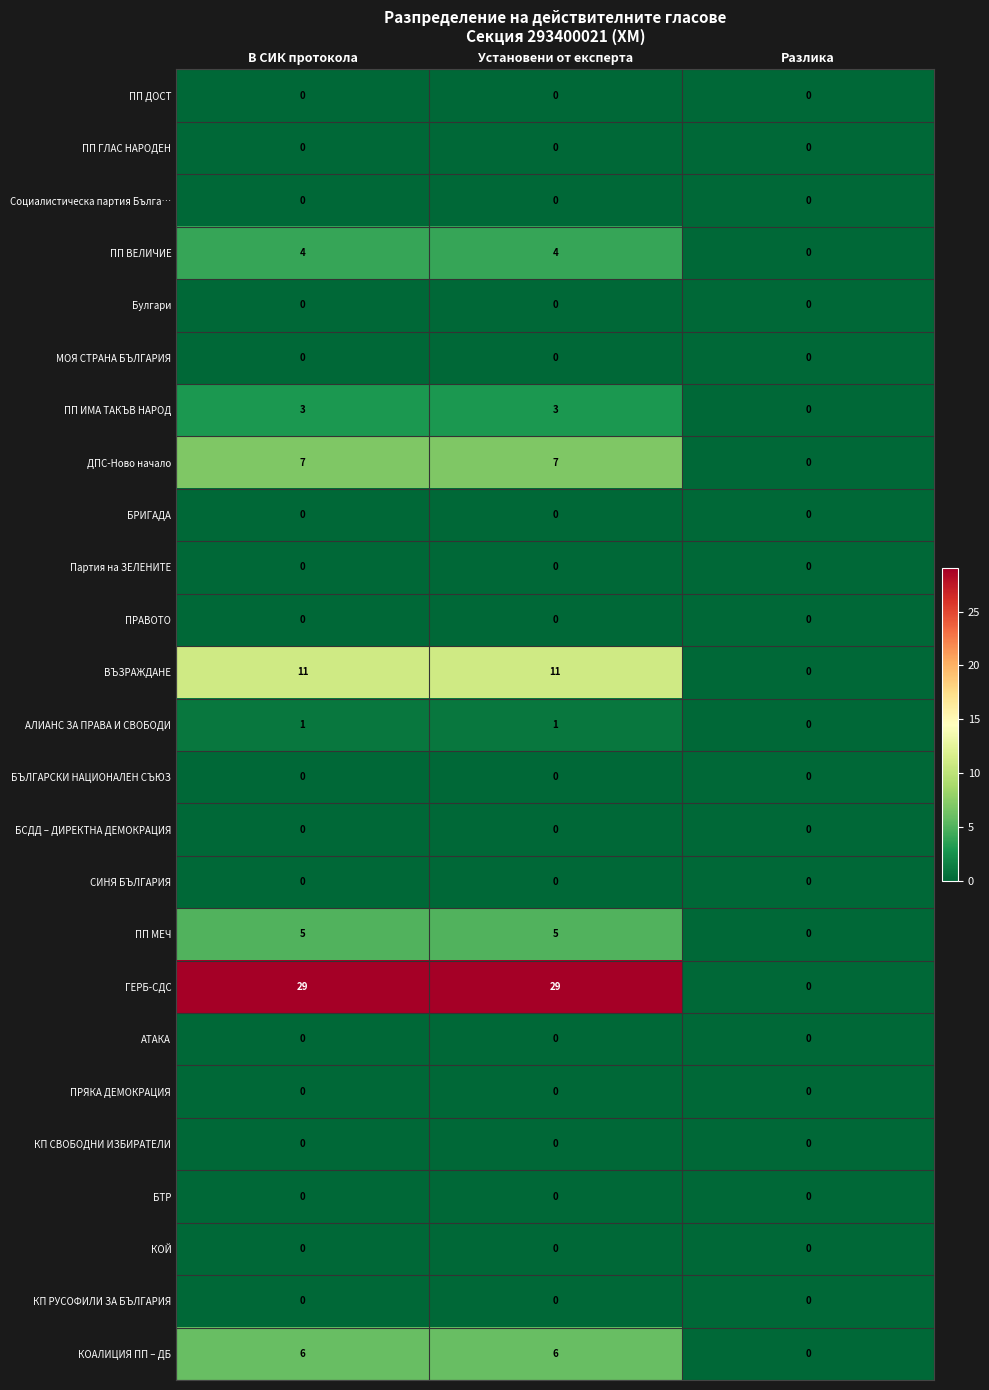

Which series has the largest total across all categories?

ГЕРБ-СДС